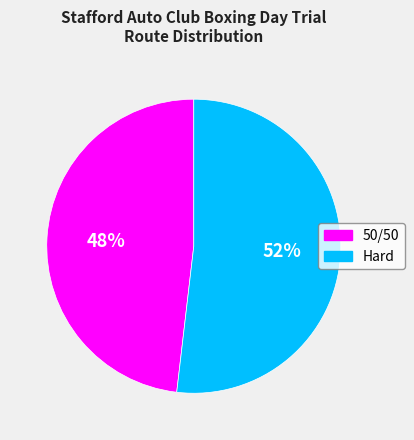

To the nearest percent, what portion does Hard represent?

52%